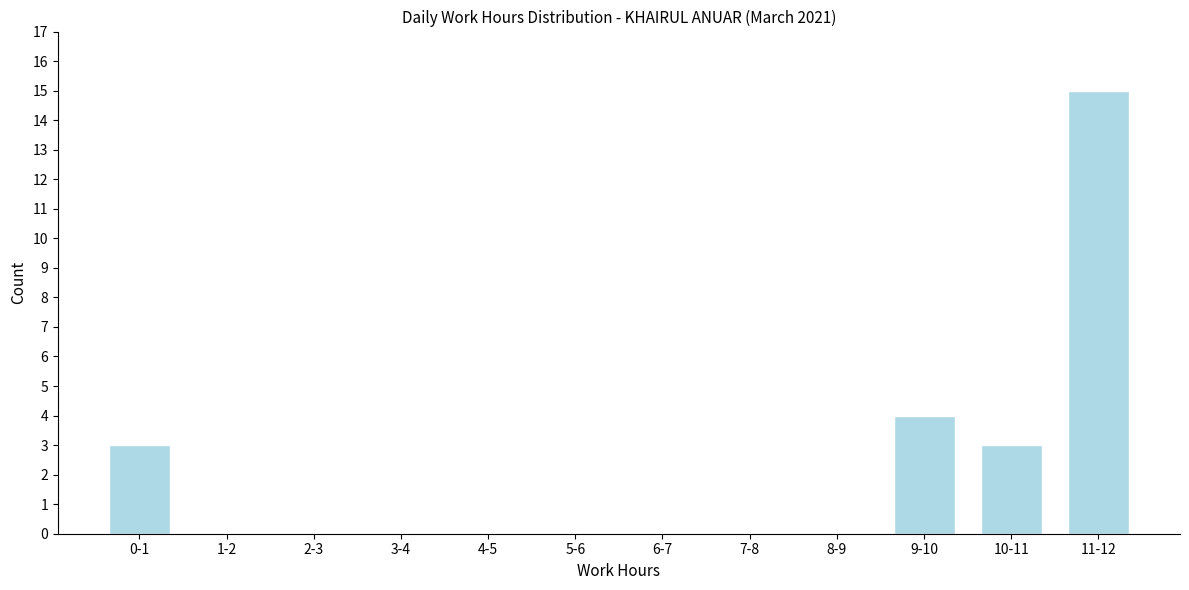

Reading right to left, list all the values displayed in this chart.

11-12=15	10-11=3	9-10=4	8-9=0	7-8=0	6-7=0	5-6=0	4-5=0	3-4=0	2-3=0	1-2=0	0-1=3